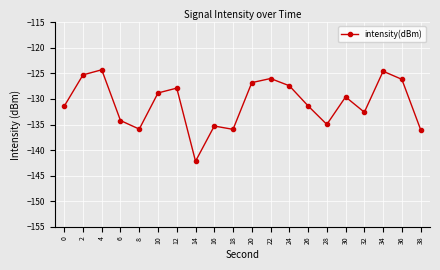

How many data points are above -129?

9